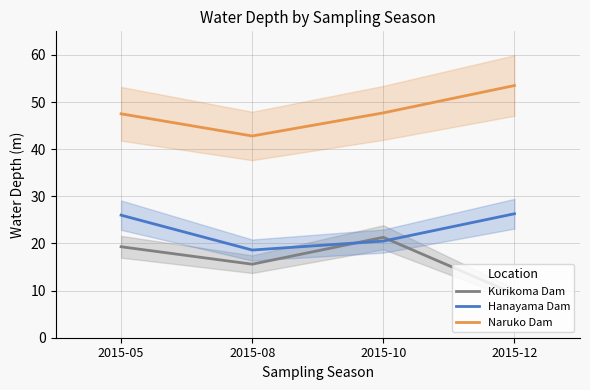

Which series has the largest total across all categories?

Naruko Dam